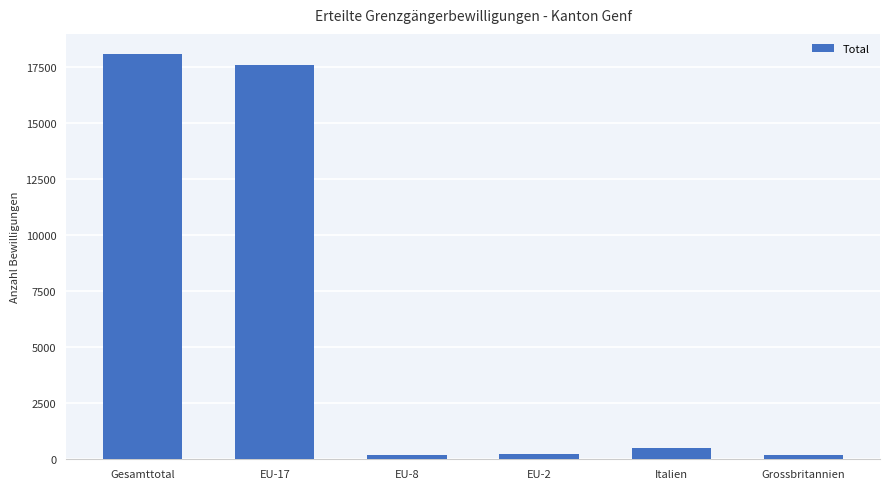

What is the label of the 3rd bar from the left?

EU-8